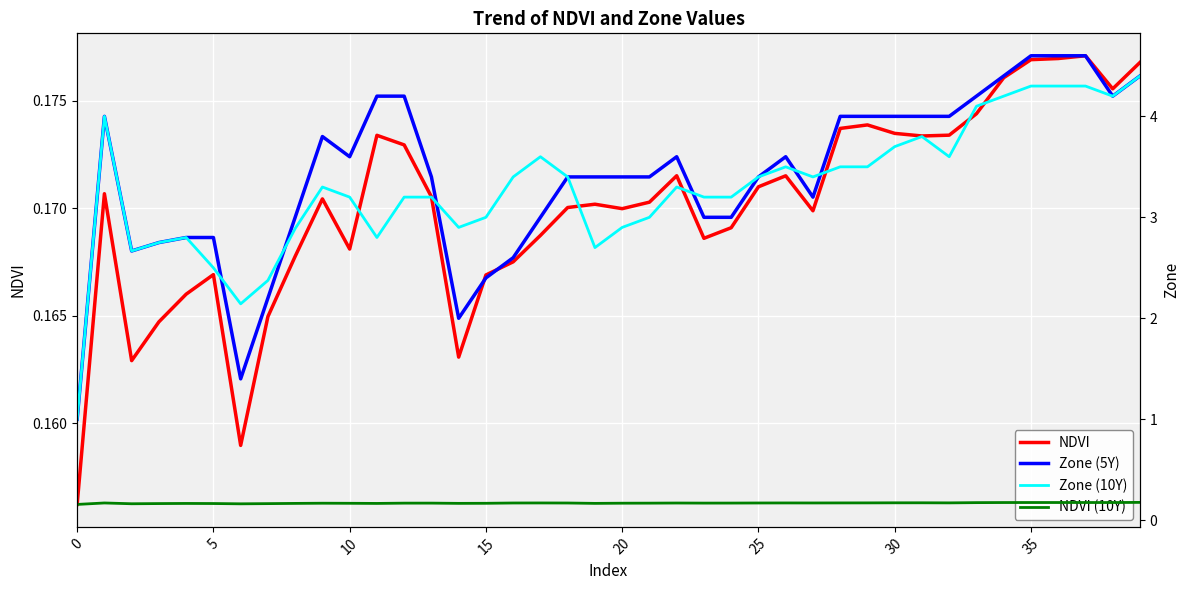

What is the sum of all NDVI values?

6.8